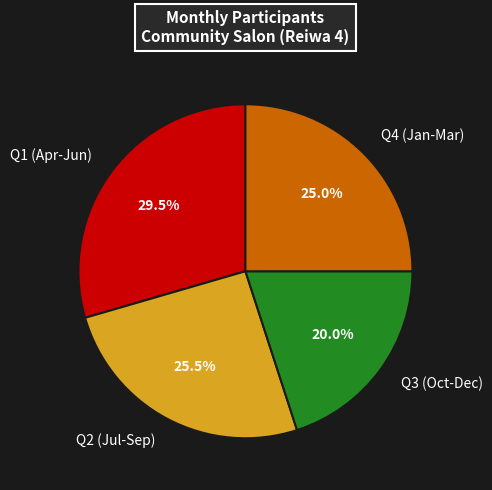

Approximately how many times larger is the value at Q1 (Apr-Jun) compared to Q4 (Jan-Mar)?

1.2